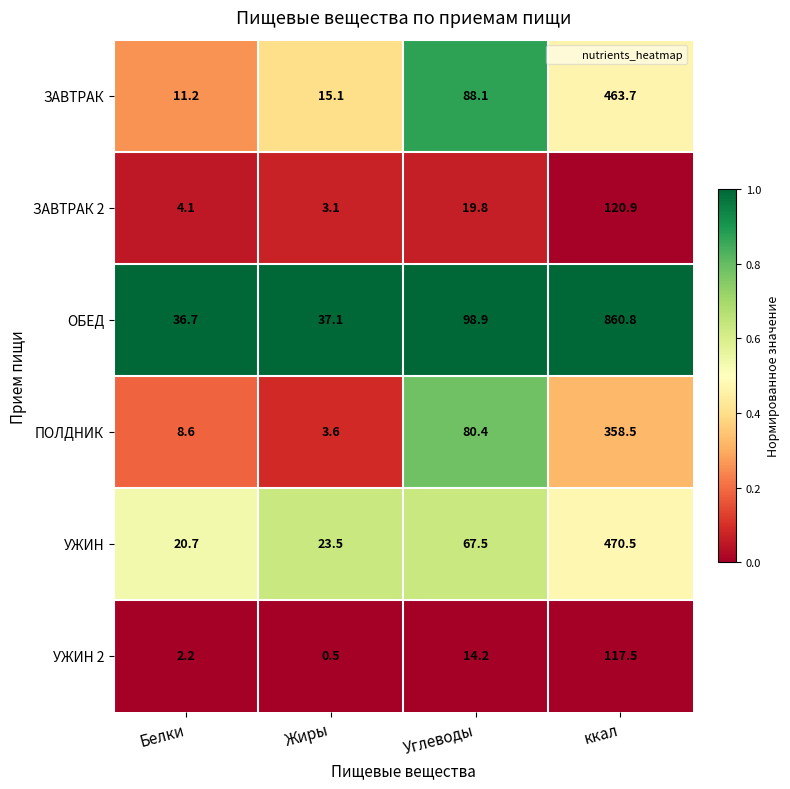

Is it true that ЗАВТРАК 2 equals 3.1 at Жиры?

True